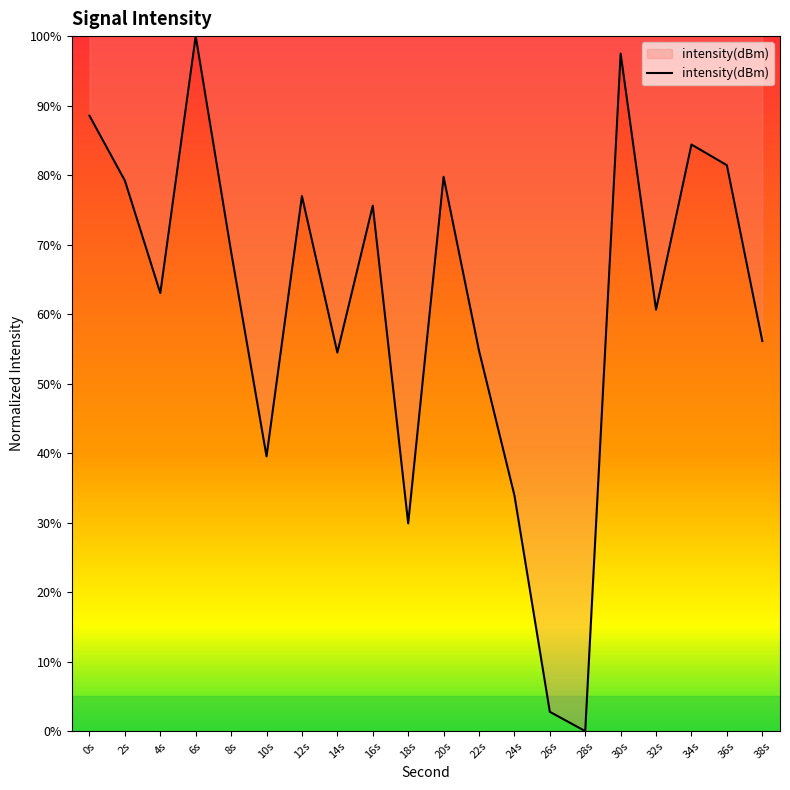

What is the sum of the values at 26s and 24s?

36.7